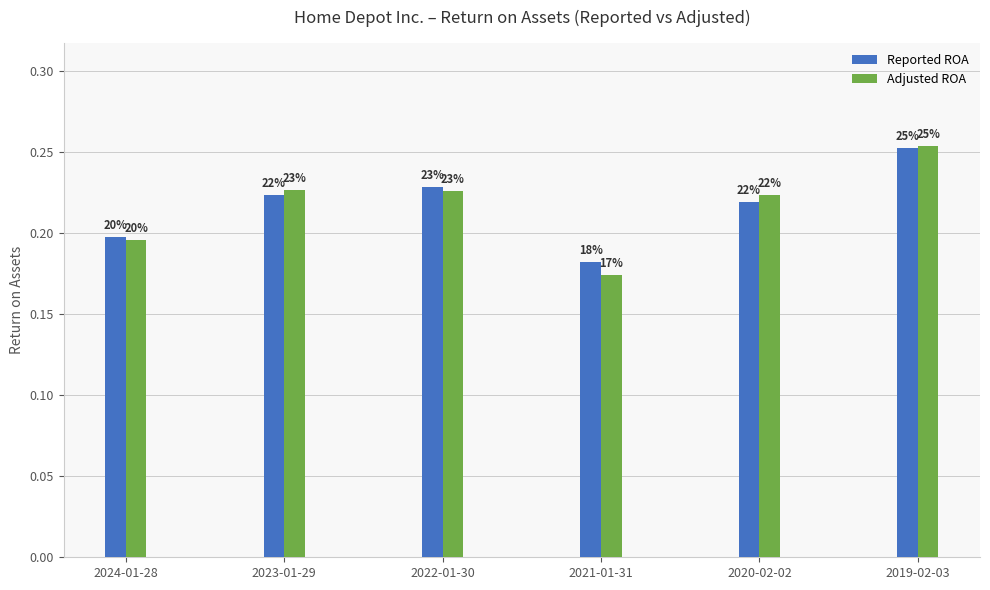

Are the bars grouped side by side (vs. stacked)?

Yes